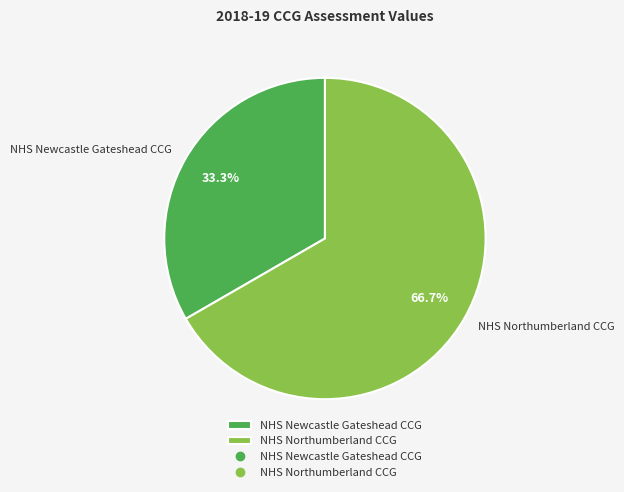

Is it true that NHS Northumberland CCG is 53% of the pie?

False